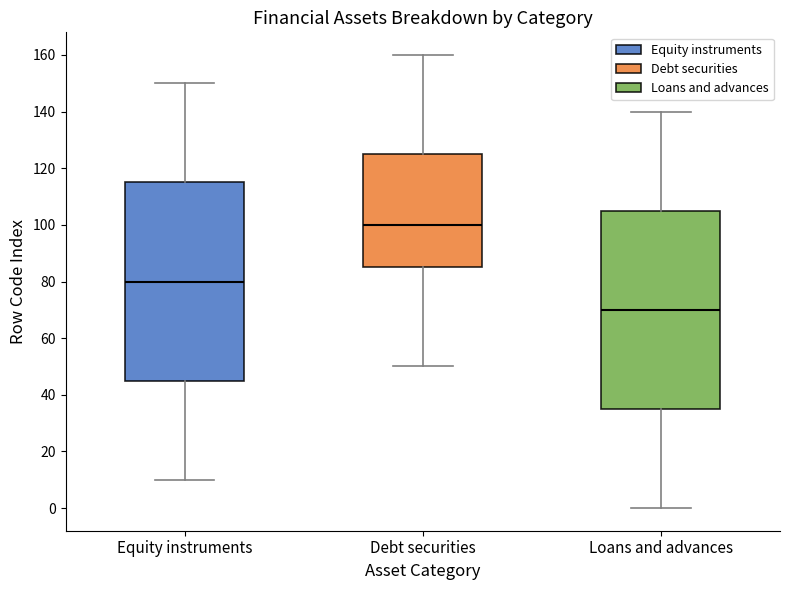

Reading left to right, transcribe this box plot: for each box, give where its median line is, the range the box spans, and where its two whiskers end, as read against the y-axis. The values are not printed on the chart, so give them approximately, as read against the axis.

Equity instruments: median 80, box 46 to 116, whiskers 10 to 150
Debt securities: median 100, box 86 to 126, whiskers 50 to 160
Loans and advances: median 70, box 36 to 106, whiskers 0 to 140